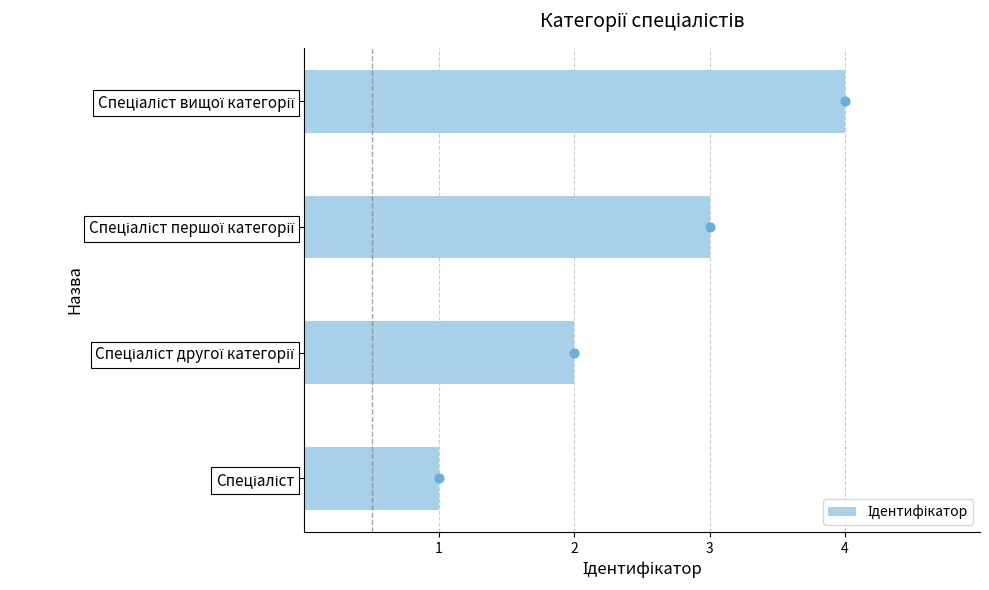

What is the change in value from 1 to 4?

+3